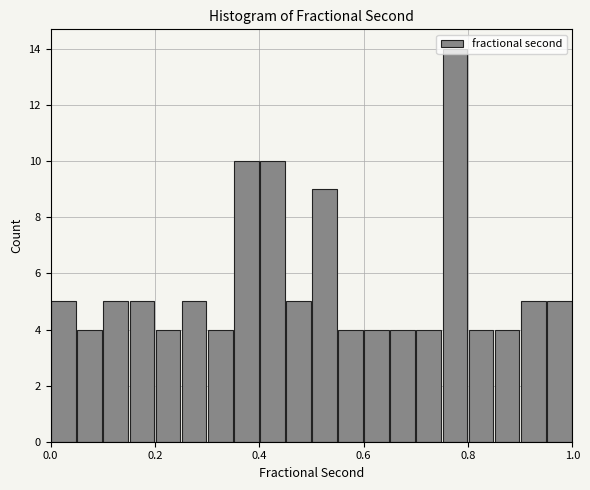

Read against the x-axis, roughly where is the centre of the tallest bar?

0.78